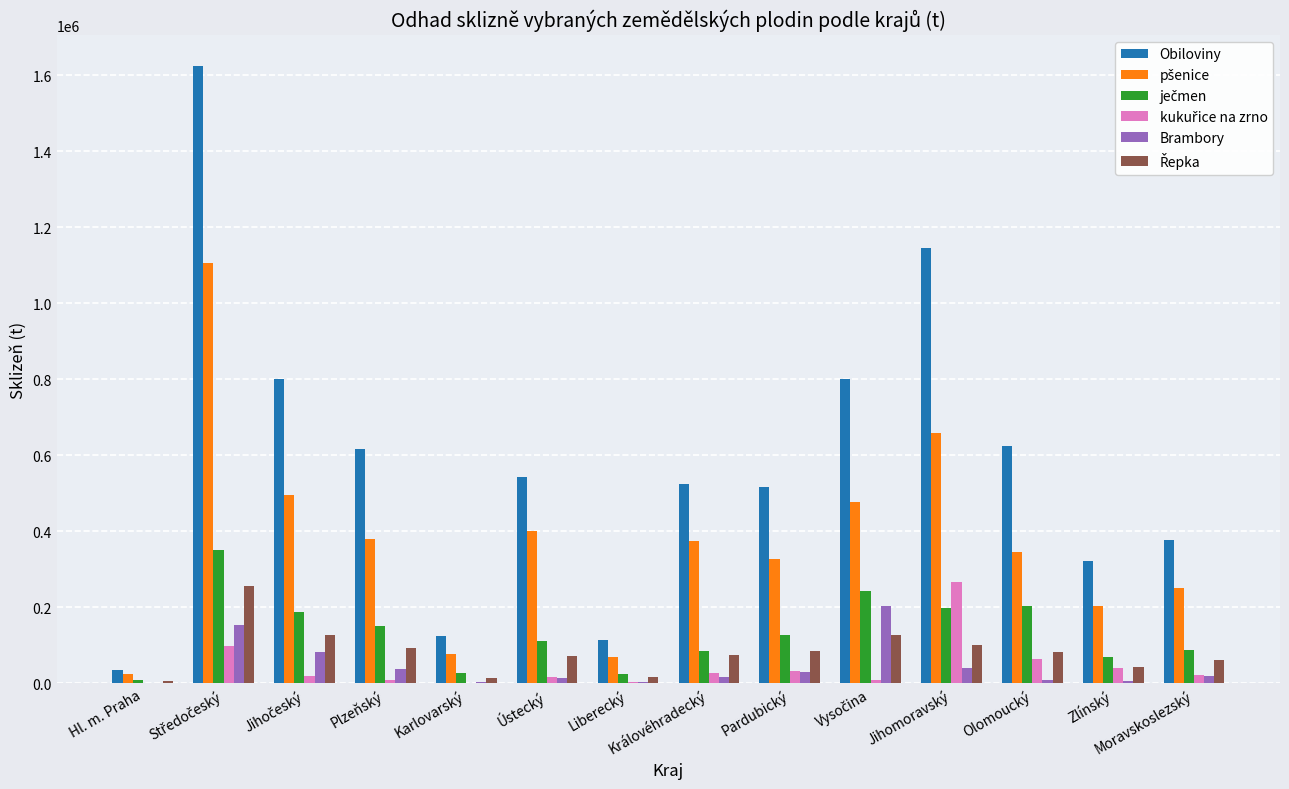

Are the bars horizontal?

No